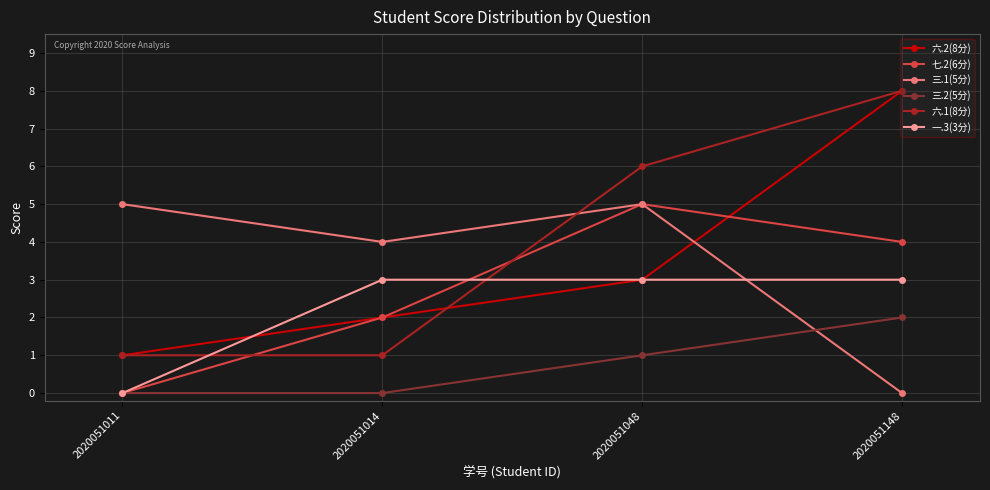

True or false: 三.1(5分) has a value of 7 at 2020051011.

False